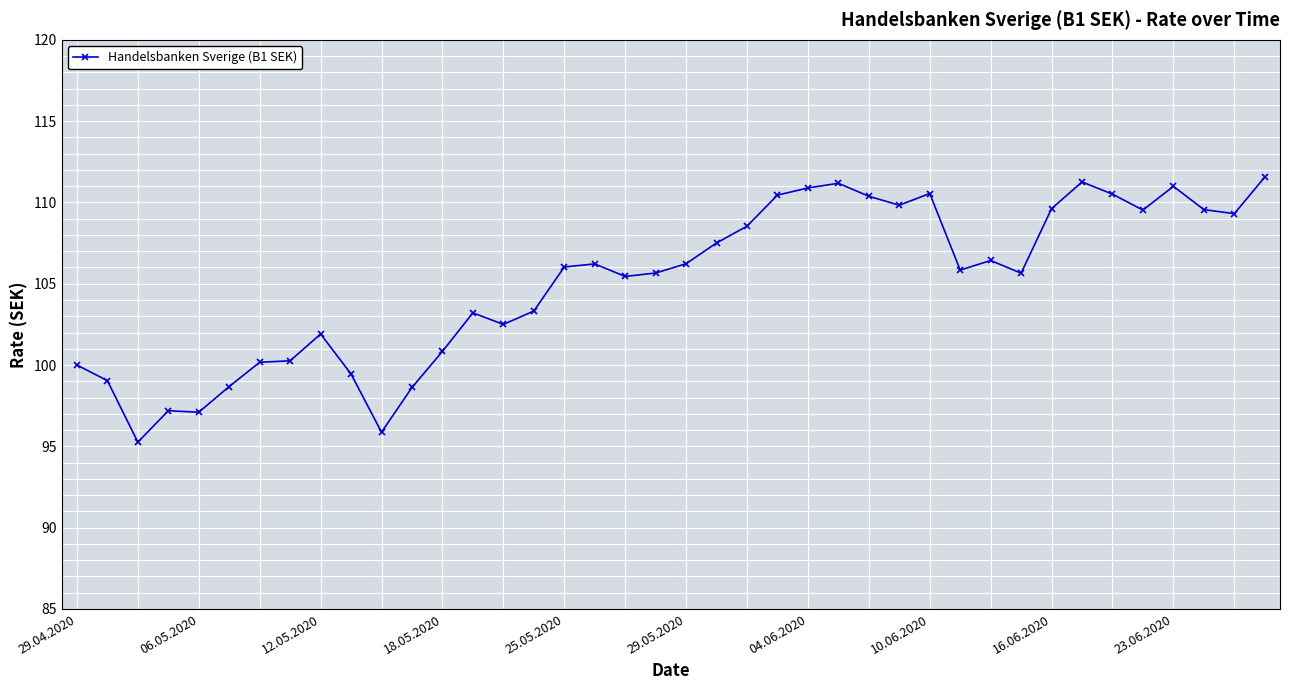

True or false: there are more than 0 points higher than both neighbors.

True